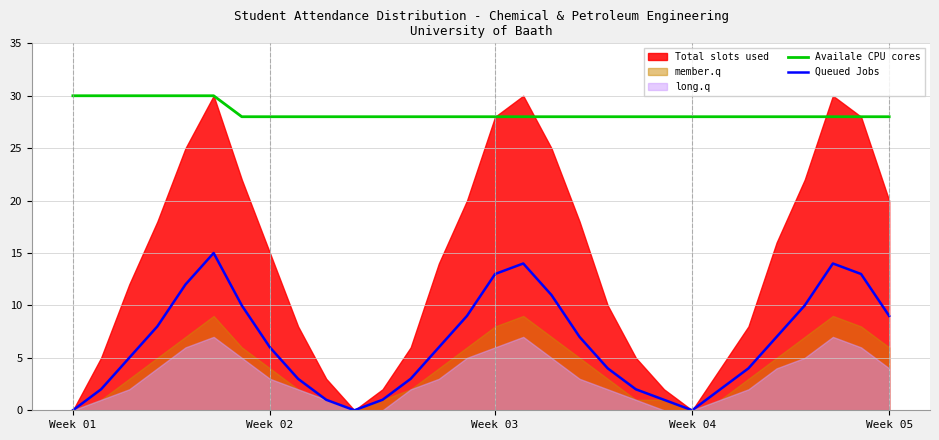

In Queued Jobs, how many points are lower than both neighbors (excluding endpoints)?

2